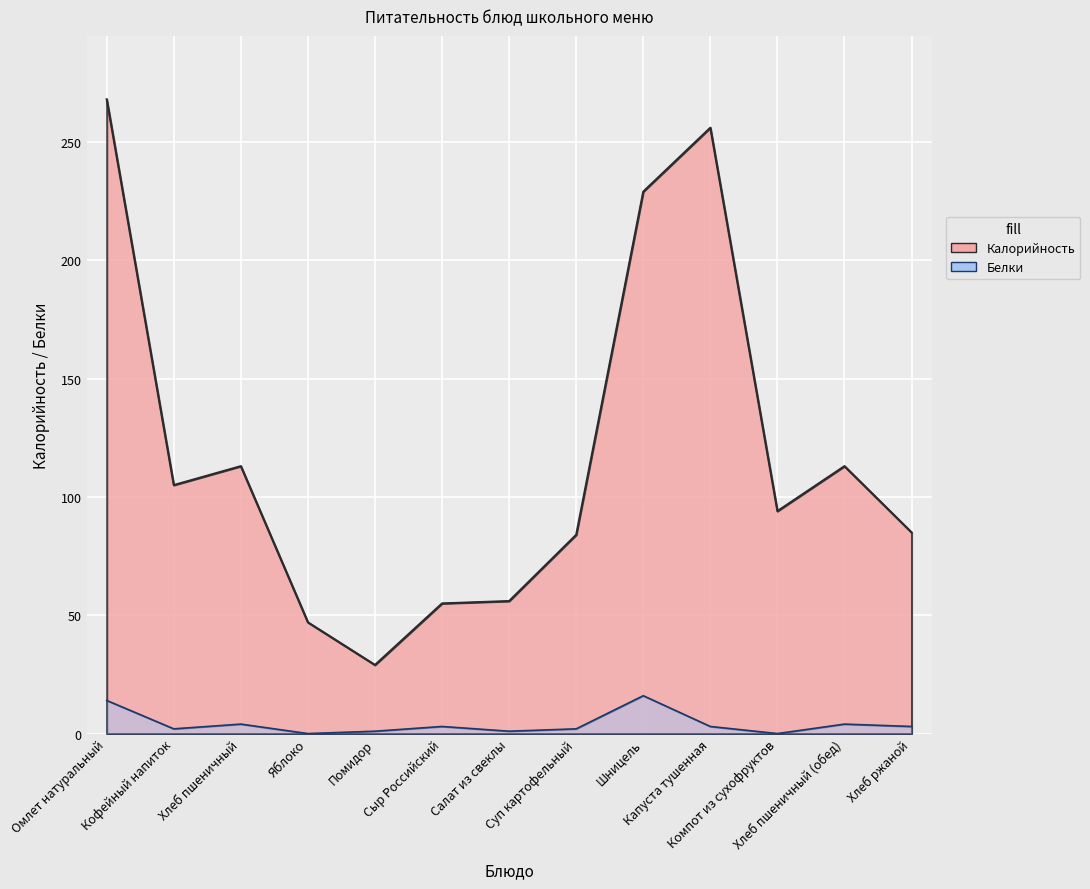

Rank the series at Яблоко from lowest to highest value.

Белки, Калорийность